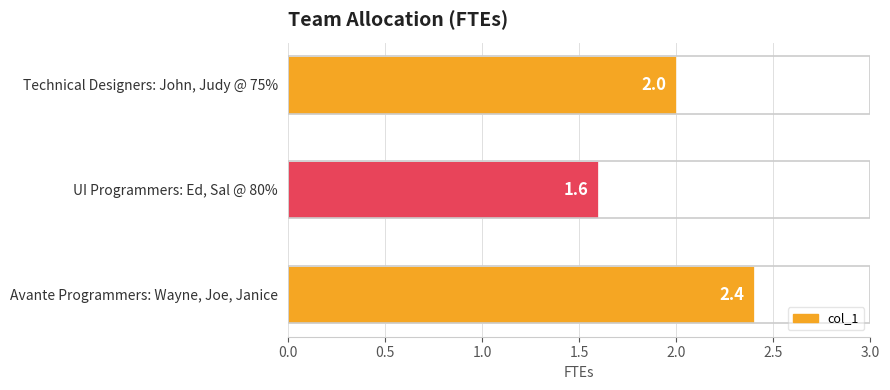

Rank the categories by value from highest to lowest.

Avante Programmers: Wayne, Joe, Janice, Technical Designers: John, Judy @ 75%, UI Programmers: Ed, Sal @ 80%